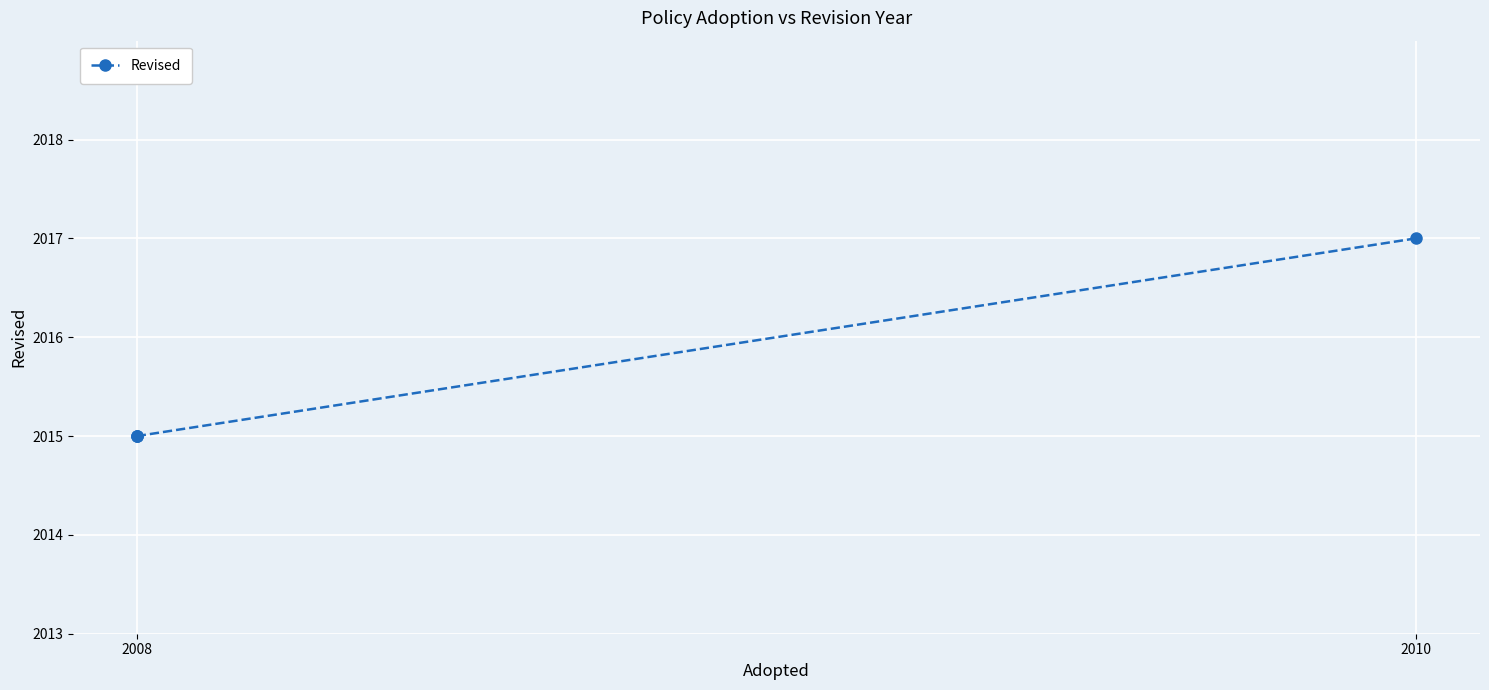

How many distinct data groups are displayed?

1